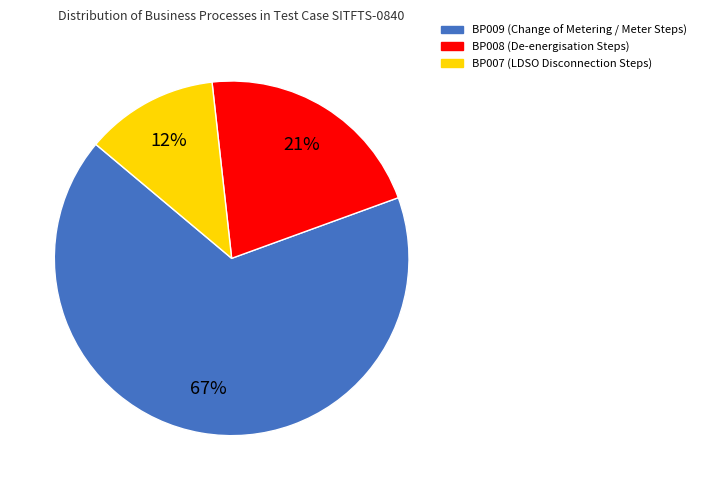

Is it true that BP008 is 21% of the pie?

True